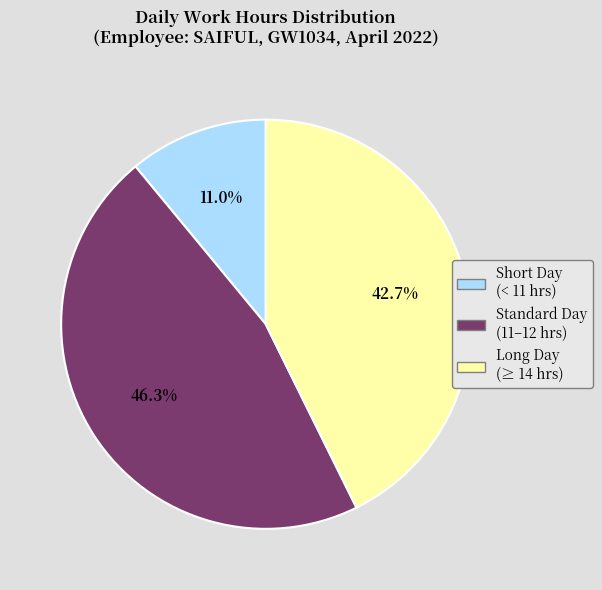

Does Short Day (< 11 hrs) account for over 50% of the chart?

No